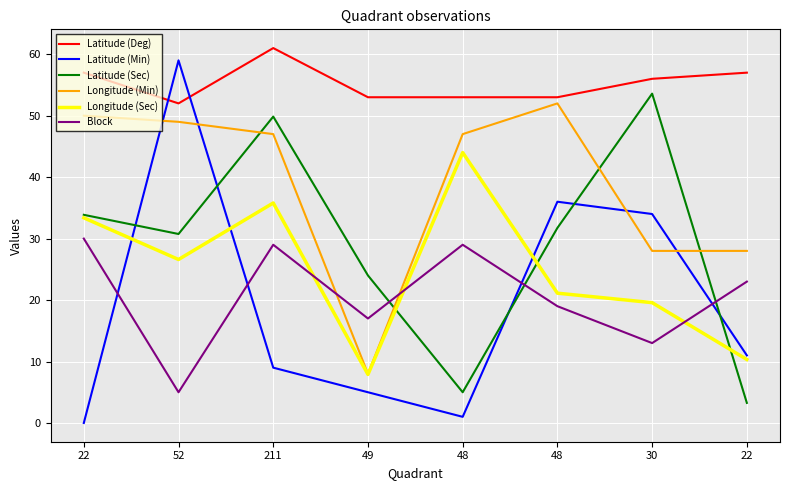

True or false: Block has more than 0 interior local peaks.

True